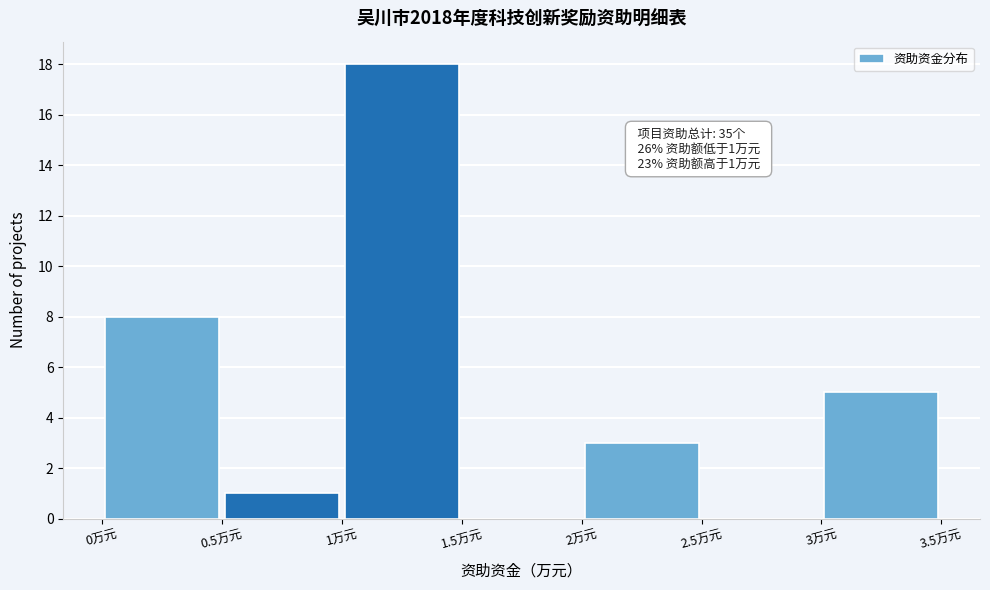

Which range on the x-axis has the tallest bar?

1.0 to 1.5